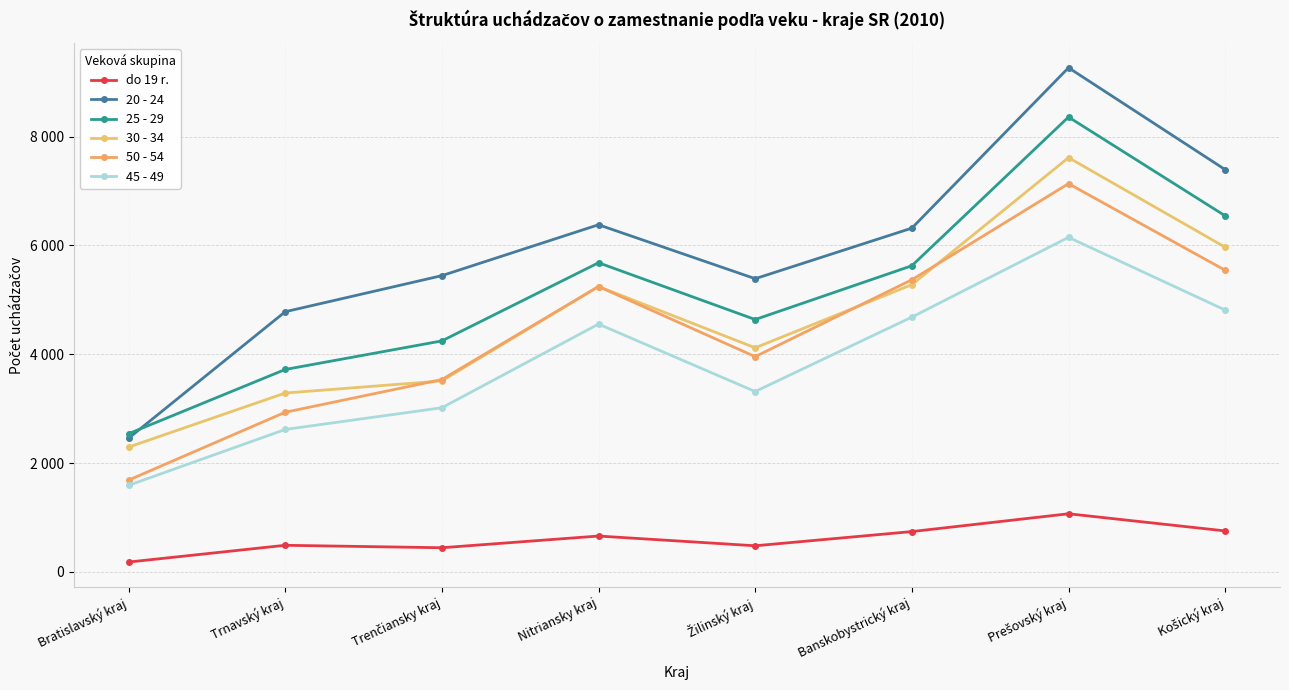

What is the difference between the 25 - 29 values at Žilinský kraj and Prešovský kraj?

3720